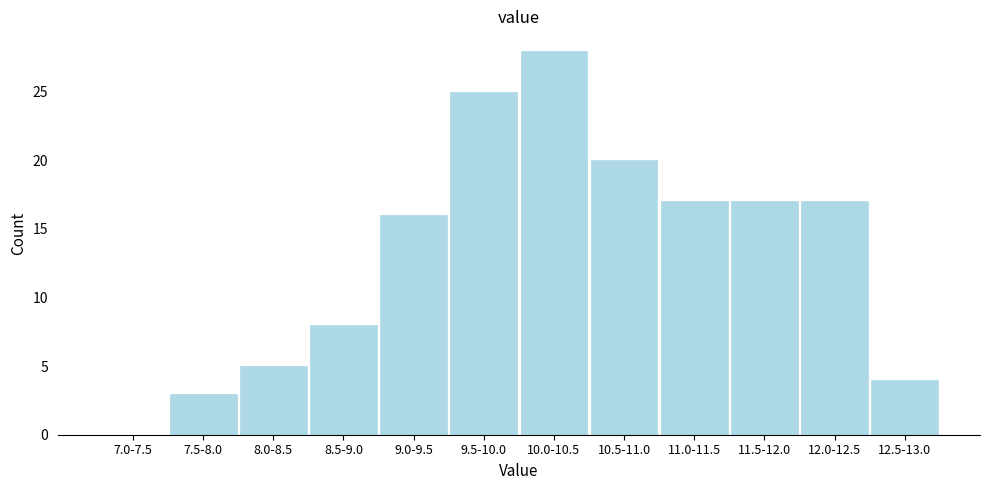

Reading left to right, transcribe all the data shown in this chart.

7.0-7.5=0	7.5-8.0=3	8.0-8.5=5	8.5-9.0=8	9.0-9.5=16	9.5-10.0=25	10.0-10.5=28	10.5-11.0=20	11.0-11.5=17	11.5-12.0=17	12.0-12.5=17	12.5-13.0=4